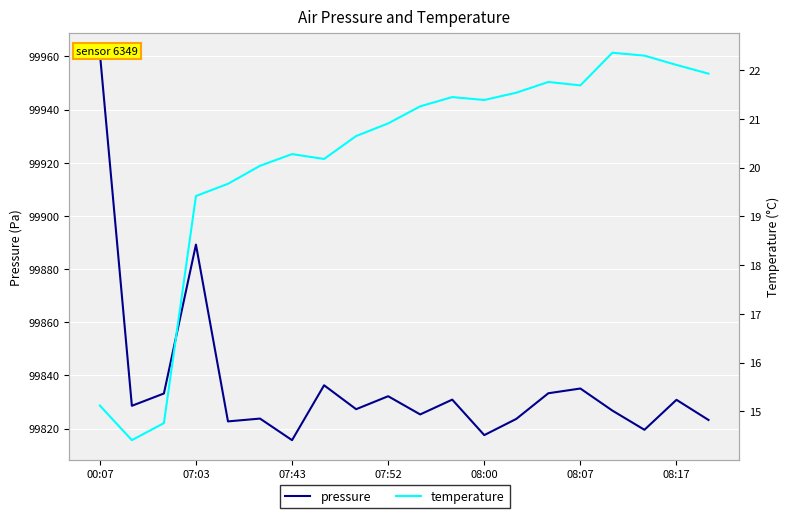

At 7, list the series in order from smallest to largest.

temperature, pressure